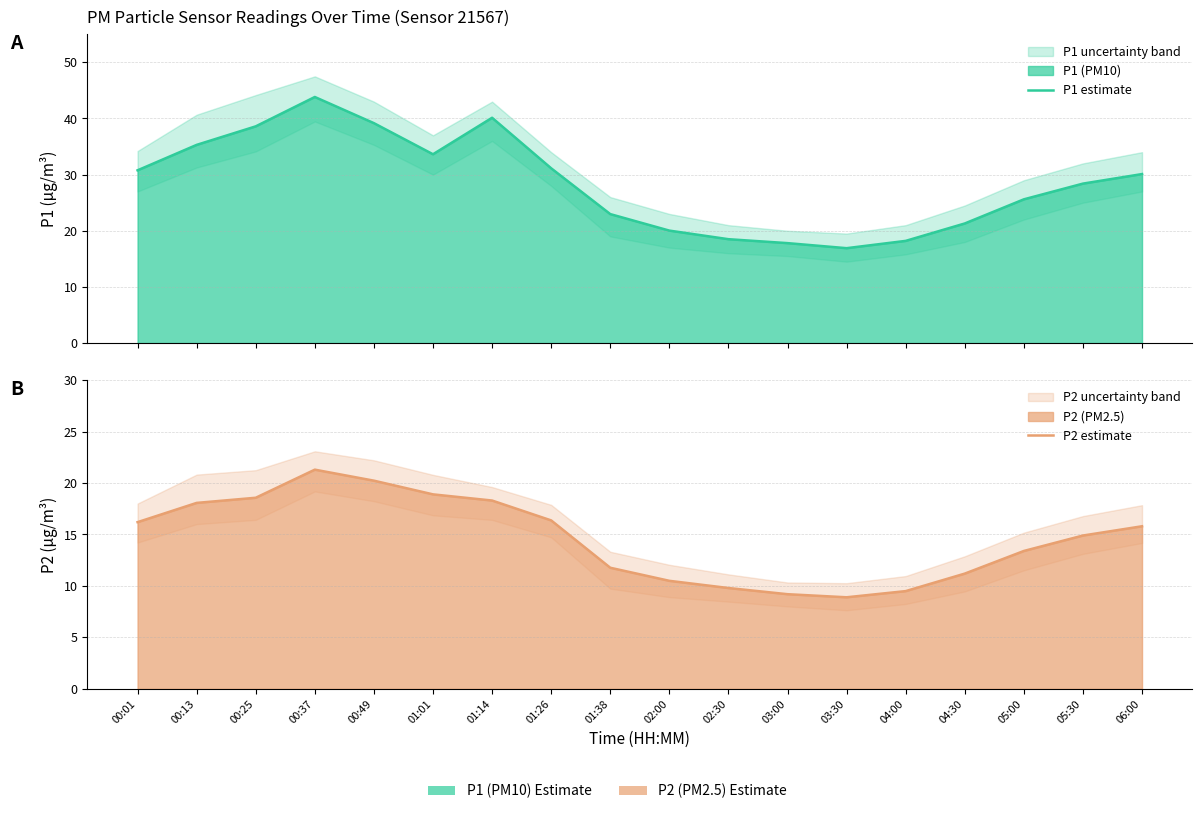

True or false: P2 estimate has more than 1 interior local peaks.

False